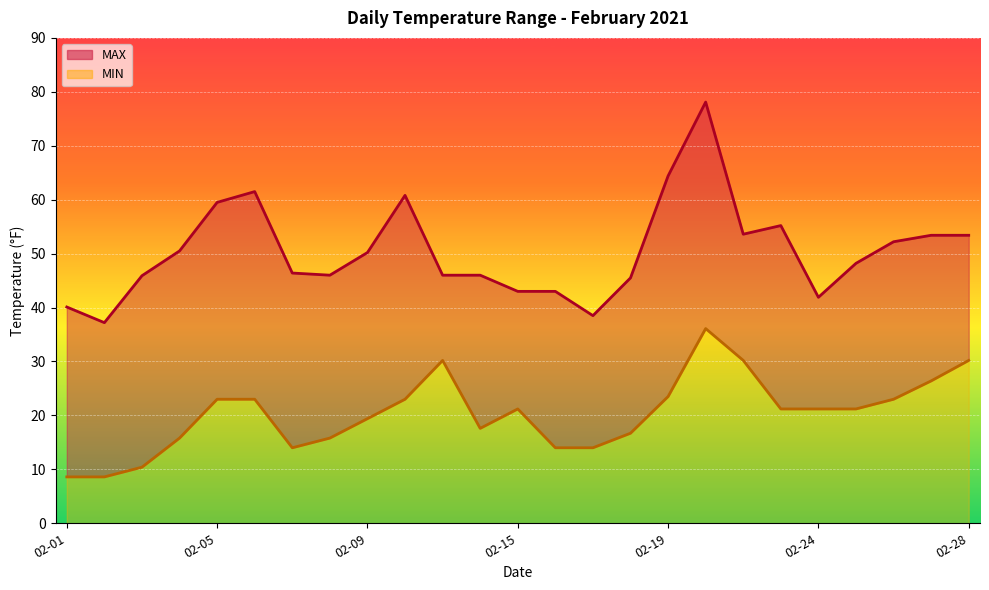

How many lines are shown in the chart?

2